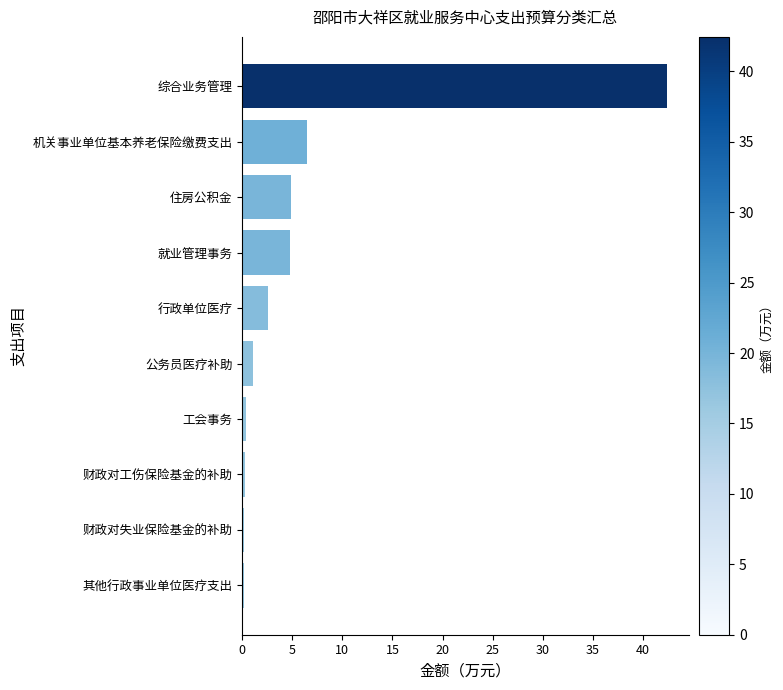

The chart shows a value of 1.1 at 公务员医疗补助. True or false?

True